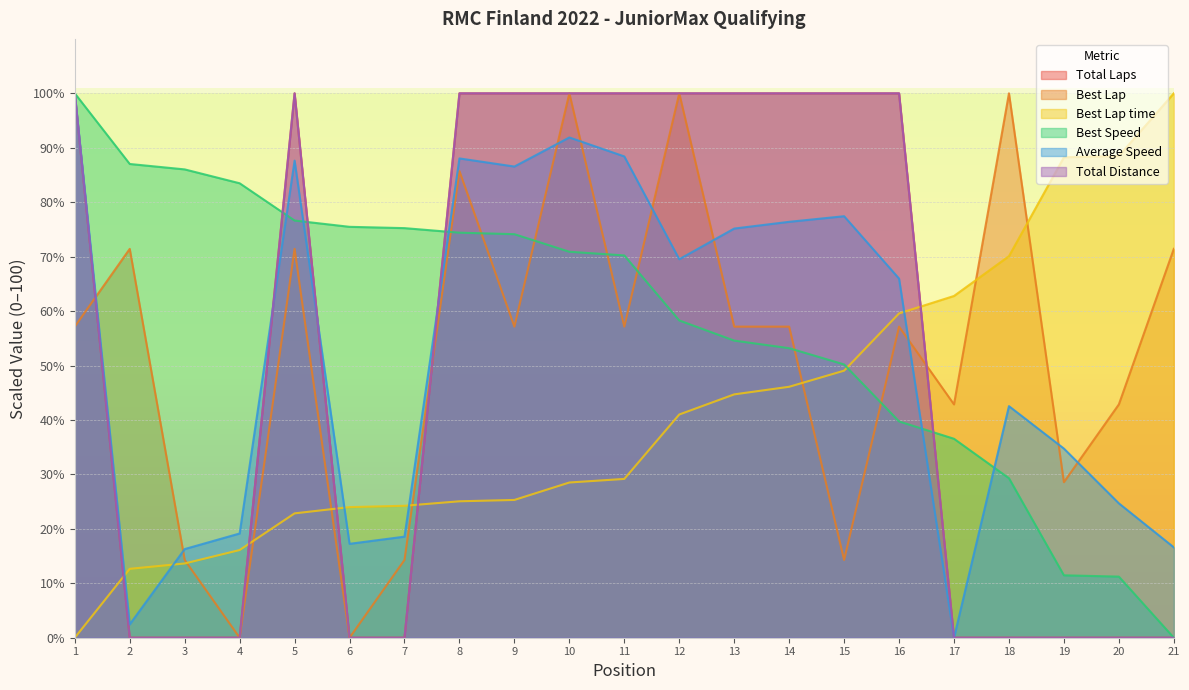

Count the number of data series in this chart.

6